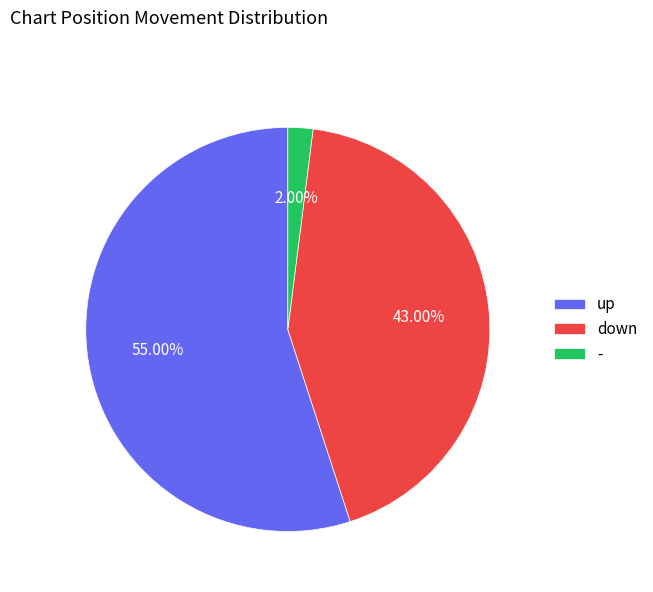

Which category has the smallest portion of the pie?

-